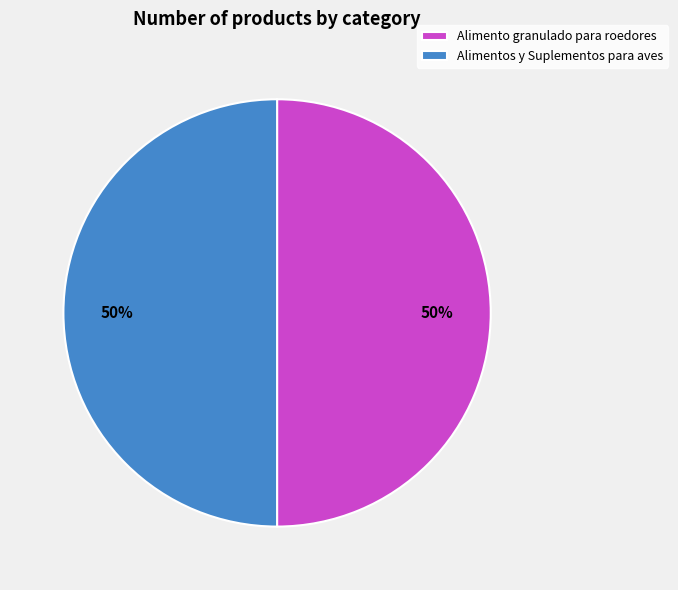

Approximately how many times larger is the value at Alimentos y Suplementos para aves compared to Alimento granulado para roedores?

1.0